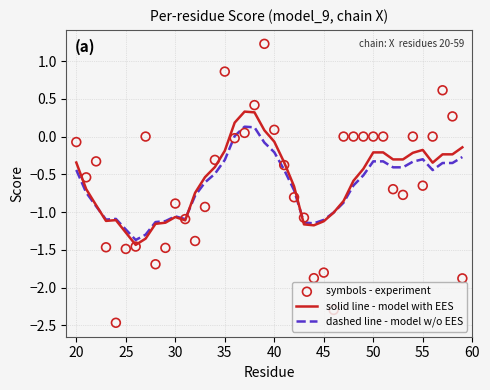

What are all the series names shown in the legend?

solid line - model with EES, dashed line - model w/o EES, symbols - experiment